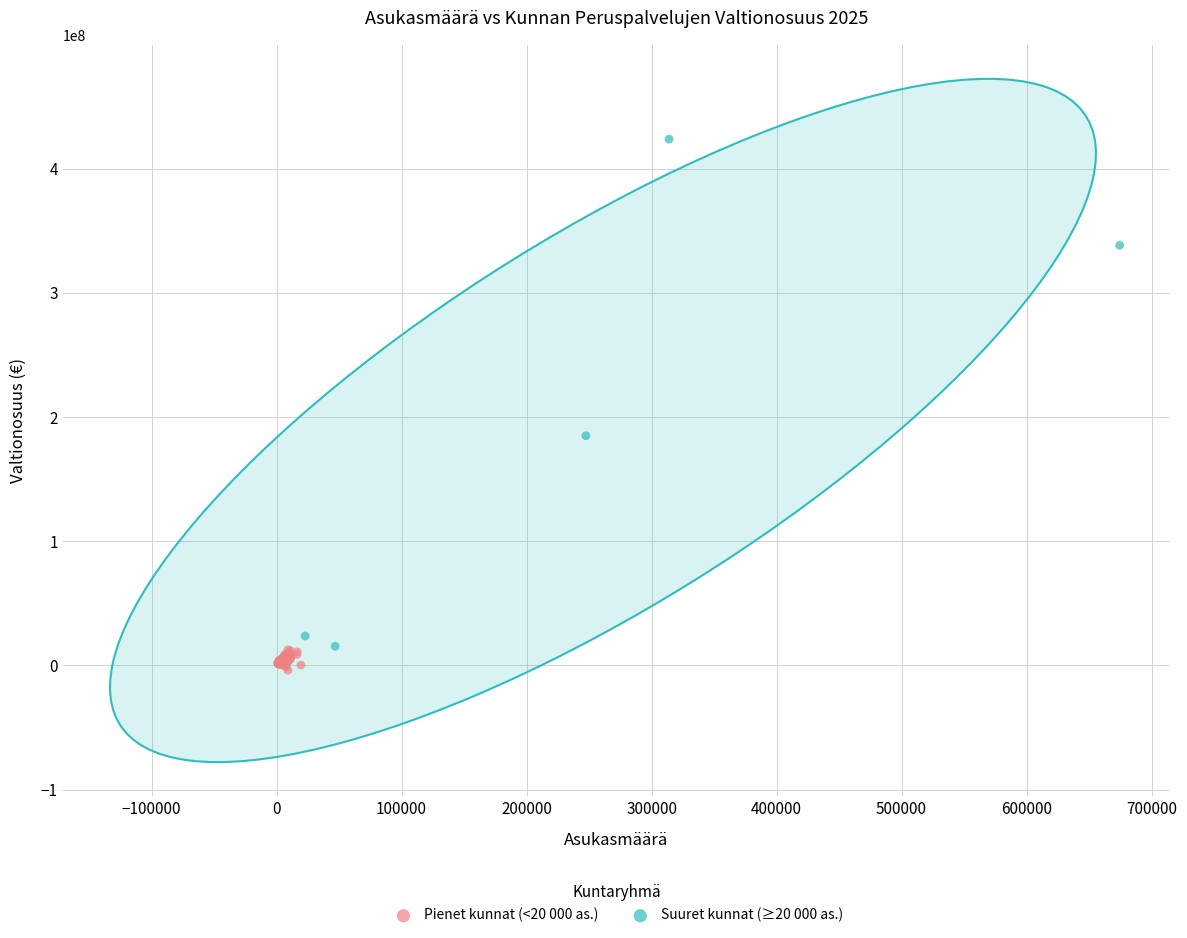

Which series reaches the maximum Y coordinate?

Suuret kunnat (≥20 000 as.)